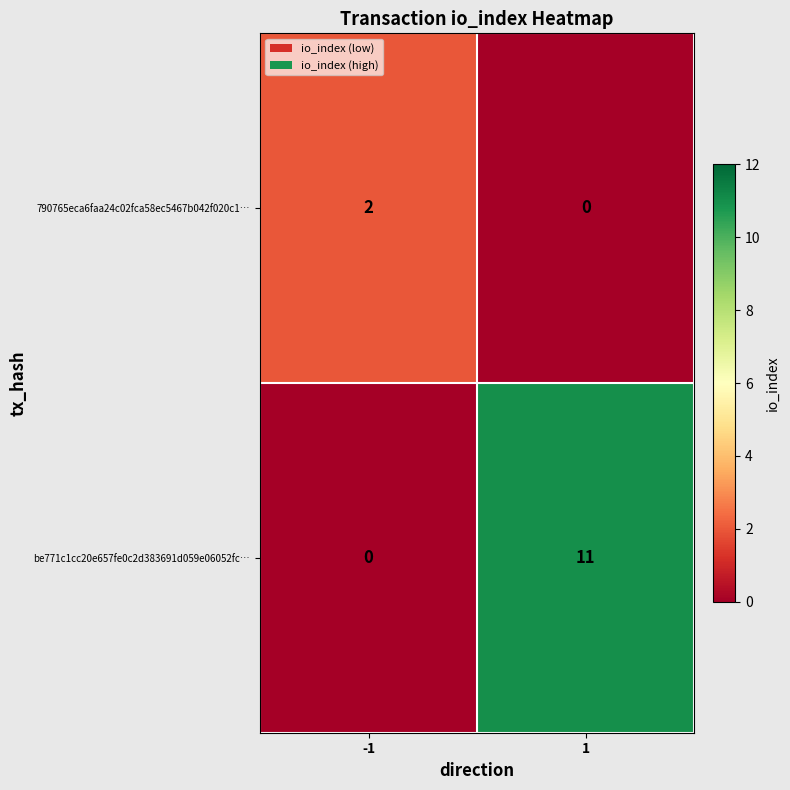

Reading left to right, extract all data points from this chart.

790765eca6faa24c02fca58ec5467b042f020c1…: 2	0
be771c1cc20e657fe0c2d383691d059e06052fc…: 0	11